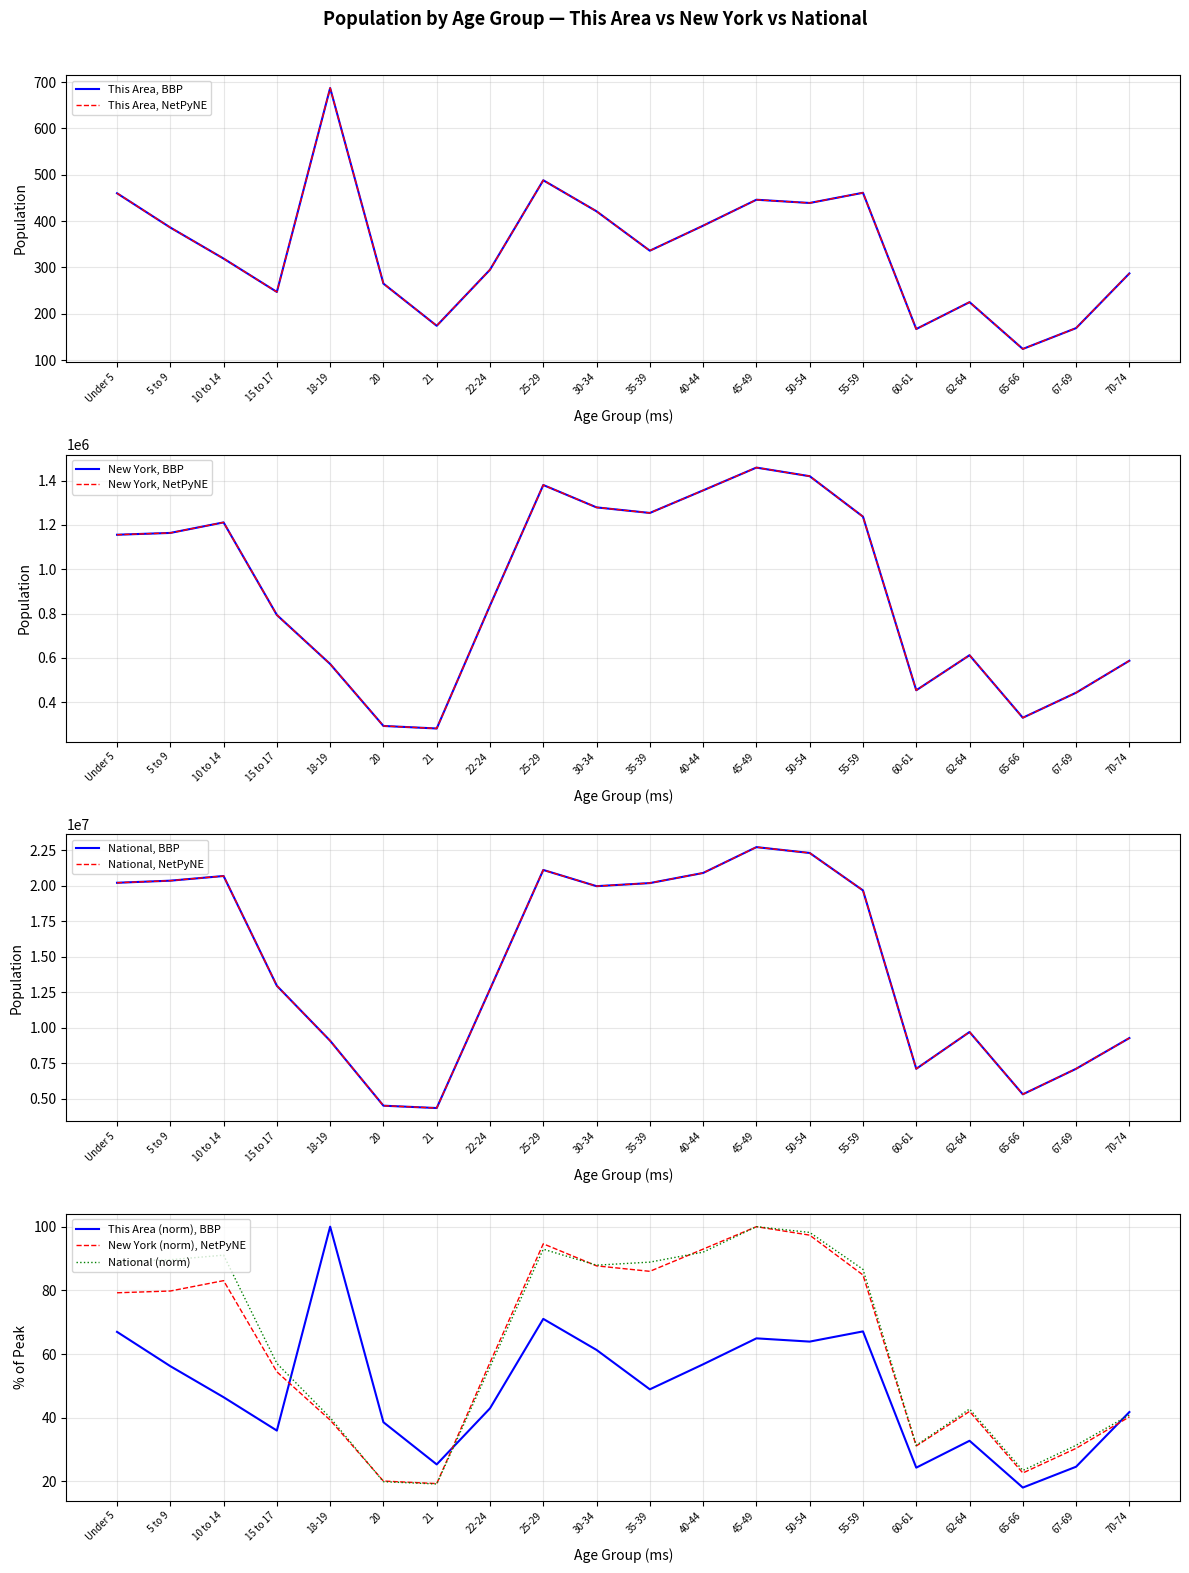

Reading left to right, extract all data points from this chart.

This Area: Under 5=460	5 to 9=386	10 to 14=319	15 to 17=247	18-19=687	20=265	21=174	22-24=295	25-29=488	30-34=421	35-39=336	40-44=390	45-49=446	50-54=439	55-59=461	60-61=167	62-64=225	65-66=124	67-69=169	70-74=287
New York: Under 5=1155822	5 to 9=1163955	10 to 14=1211456	15 to 17=793696	18-19=572582	20=293083	21=281596	22-24=836256	25-29=1380177	30-34=1279160	35-39=1254124	40-44=1355893	45-49=1458763	50-54=1419928	55-59=1237408	60-61=453993	62-64=612267	65-66=330160	67-69=443051	70-74=587391
National: Under 5=20201362	5 to 9=20348657	10 to 14=20677194	15 to 17=12954254	18-19=9086089	20=4519129	21=4354294	22-24=12712576	25-29=21101849	30-34=19962099	35-39=20179642	40-44=20890964	45-49=22708591	50-54=22298125	55-59=19664805	60-61=7113727	62-64=9704197	65-66=5319902	67-69=7115361	70-74=9278166